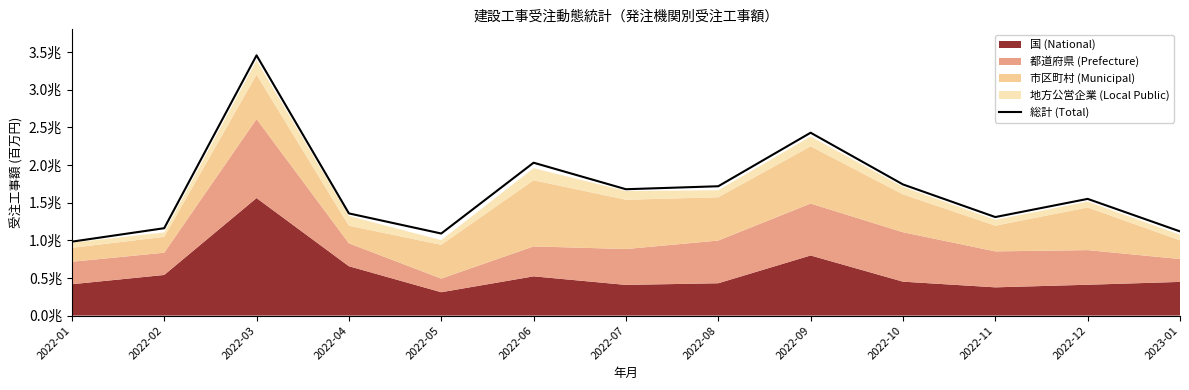

List the labels in order of value, largest first.

2022-03, 2022-09, 2022-06, 2022-10, 2022-08, 2022-07, 2022-12, 2022-04, 2022-11, 2022-02, 2023-01, 2022-05, 2022-01